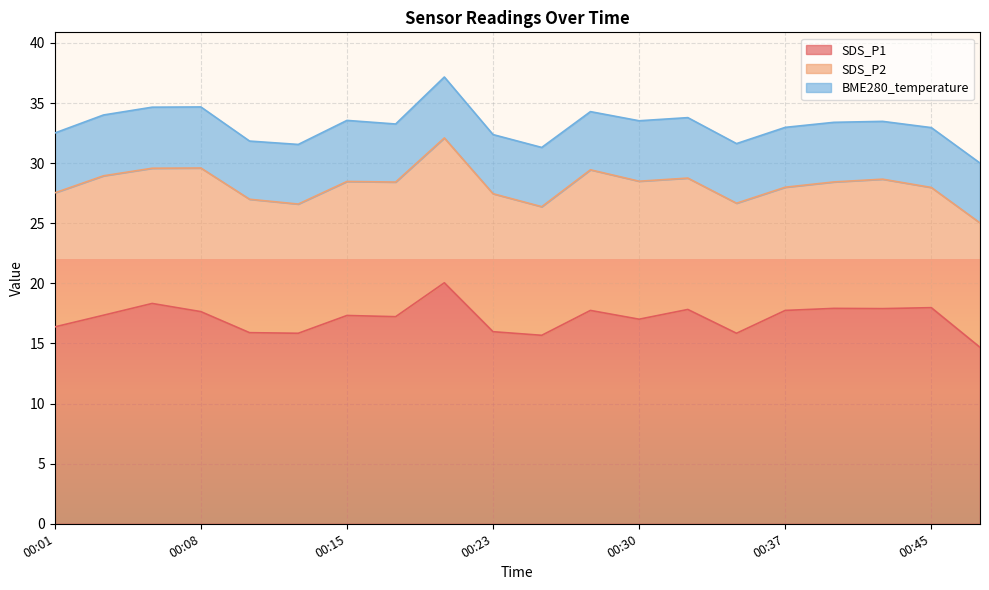

Reading left to right, what are all the values shown in this chart?

SDS_P1: 00:01=16.4	00:03=17.4	00:06=18.3	00:08=17.6	00:10=15.9	00:13=15.8	00:15=17.3	00:18=17.2	00:20=20.1	00:23=16.0	00:25=15.7	00:28=17.8	00:30=17.0	00:32=17.8	00:35=15.8	00:37=17.8	00:40=17.9	00:42=17.9	00:45=18.0	00:48=14.7
SDS_P2: 00:01=11.2	00:03=11.6	00:06=11.2	00:08=11.9	00:10=11.1	00:13=10.8	00:15=11.2	00:18=11.2	00:20=12.1	00:23=11.5	00:25=10.7	00:28=11.7	00:30=11.5	00:32=10.9	00:35=10.8	00:37=10.2	00:40=10.5	00:42=10.8	00:45=10.0	00:48=10.3
BME280_temperature: 00:01=5.0	00:03=5.1	00:06=5.1	00:08=5.1	00:10=4.8	00:13=5.0	00:15=5.1	00:18=4.8	00:20=5.1	00:23=4.9	00:25=4.9	00:28=4.8	00:30=5.0	00:32=5.0	00:35=5.0	00:37=5.0	00:40=5.0	00:42=4.8	00:45=5.0	00:48=5.0